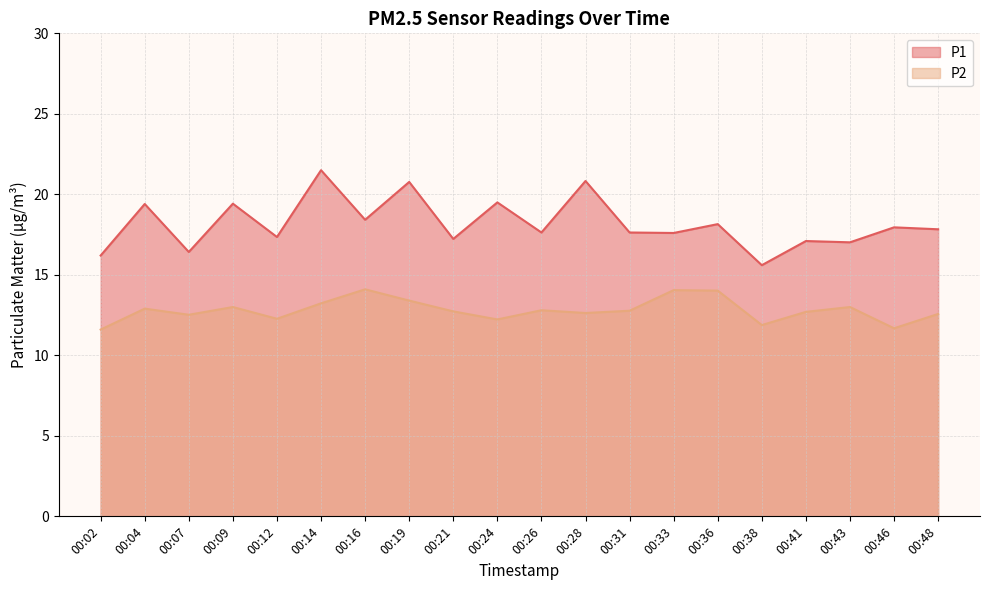

What is the difference between the maximum and minimum values in the P1 series?

5.9